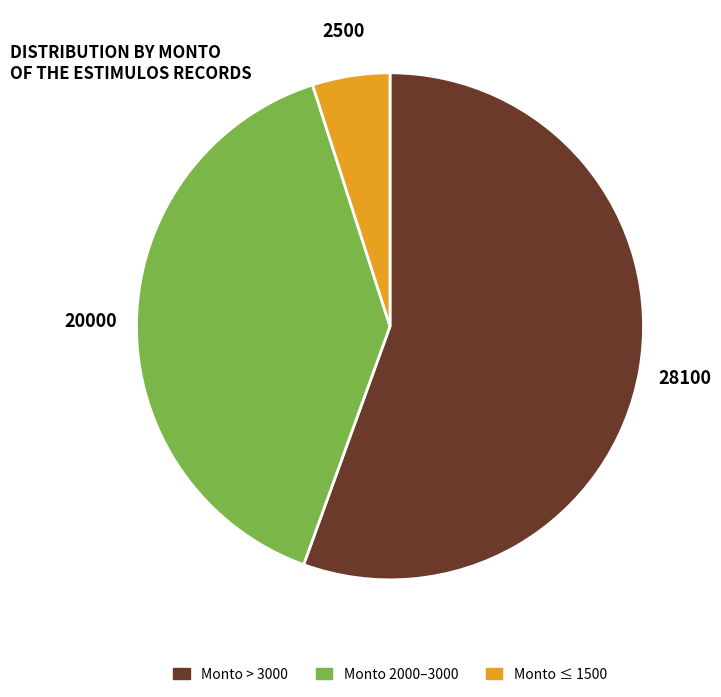

How many segments does this pie chart have?

3